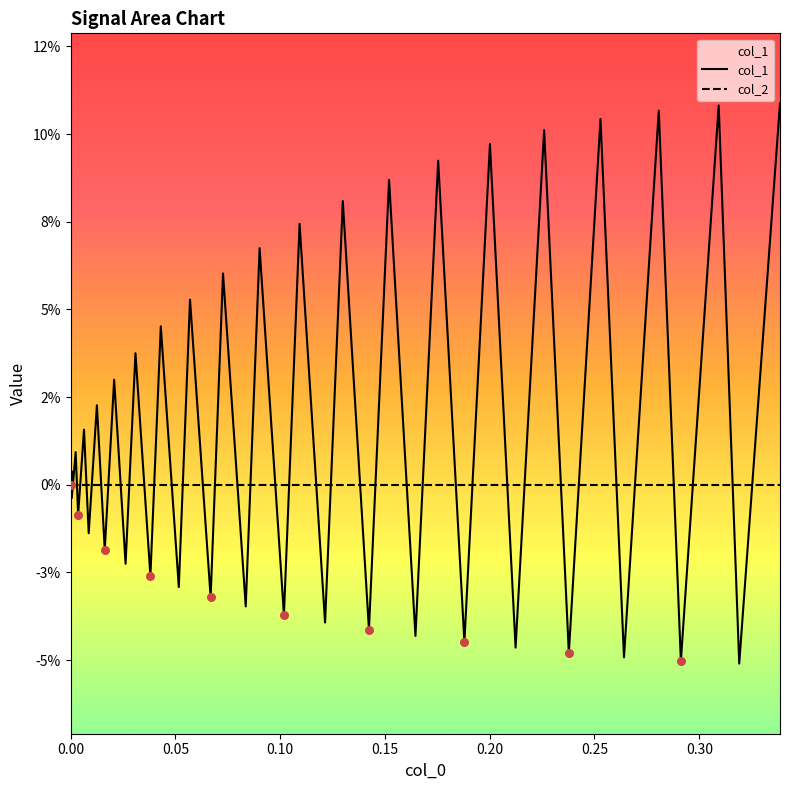

Which series has the largest total across all categories?

col_1